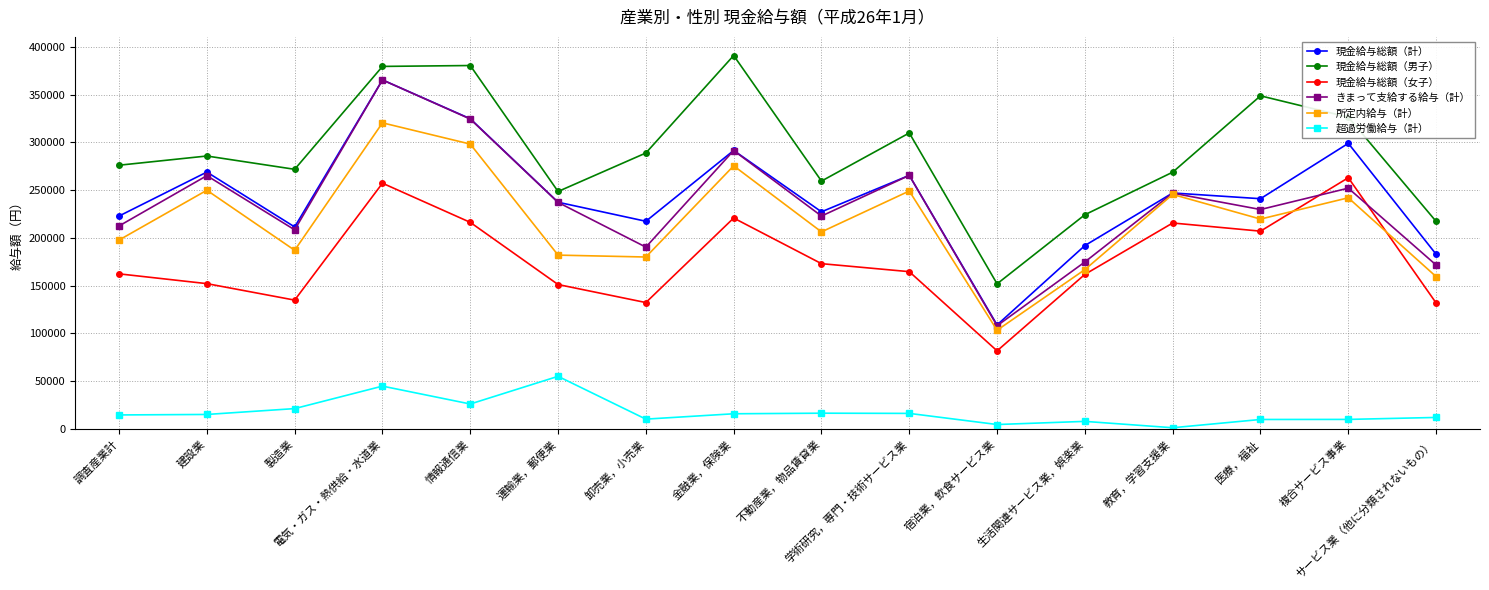

What is the highest value of the 現金給与総額（男子） series?

390955